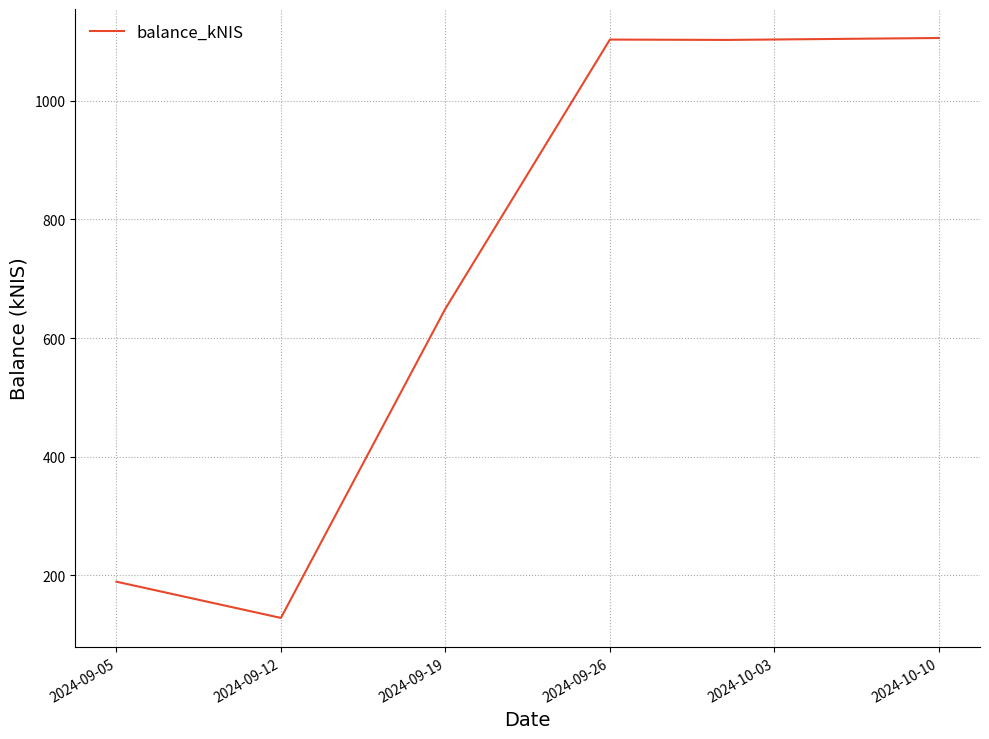

What is the greatest value displayed?

1106.2